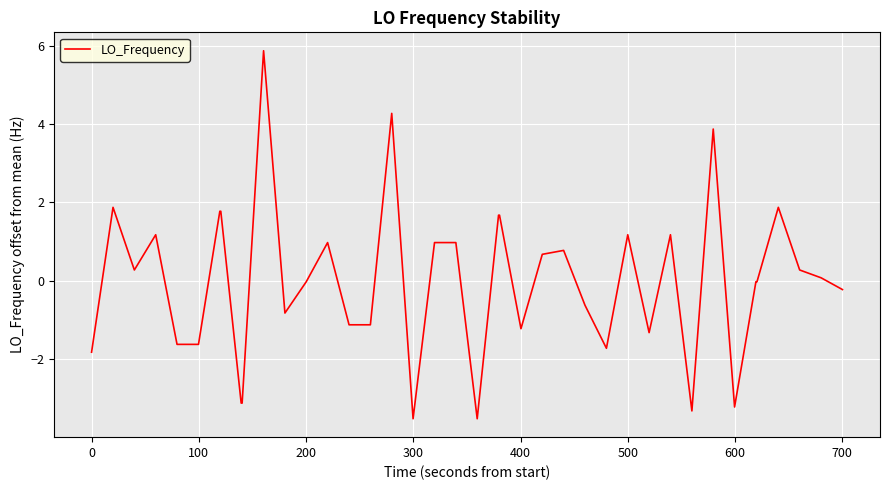

What is the difference between the second highest and minimum values?

7.8